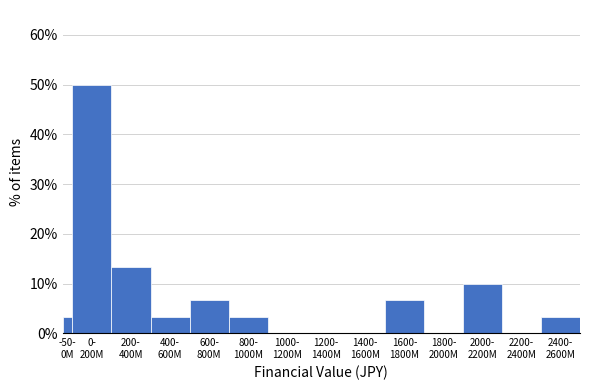

What is the maximum value shown in the chart?

50.0